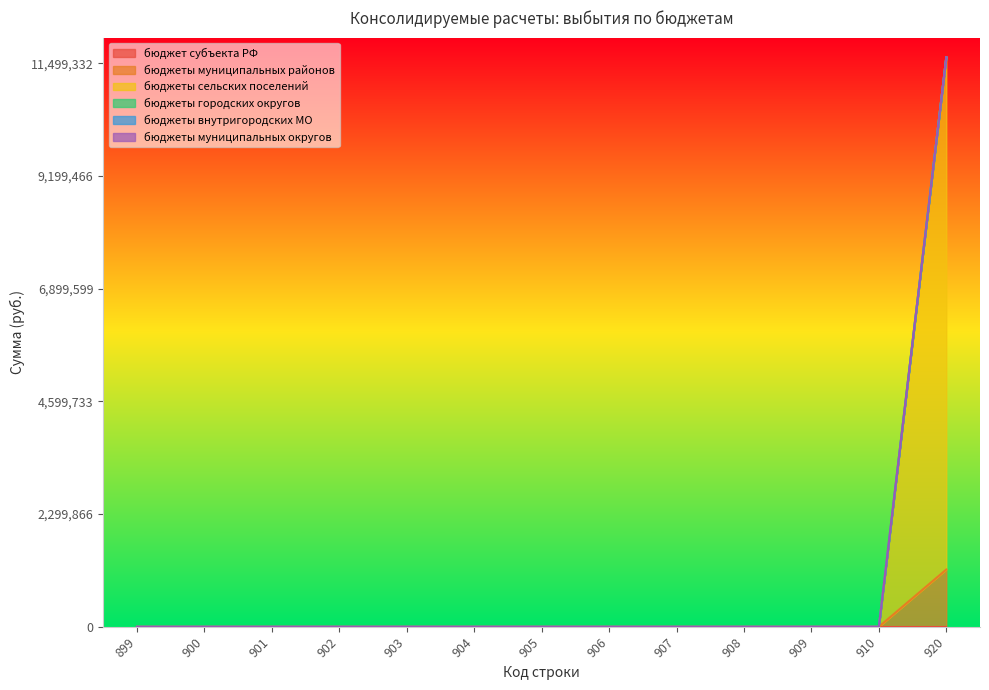

Reading left to right, list all the values displayed in this chart.

бюджет субъекта РФ: 0.0	0.0	0.0	0.0	0.0	0.0	0.0	0.0	0.0	0.0	0.0	0.0	0.0
бюджеты муниципальных районов: 0.0	0.0	0.0	0.0	0.0	0.0	0.0	0.0	0.0	0.0	0.0	0.0	1168500.0
бюджеты сельских поселений: 0.0	0.0	0.0	0.0	0.0	0.0	0.0	0.0	0.0	0.0	0.0	0.0	10453938.6
бюджеты городских округов: 0.0	0.0	0.0	0.0	0.0	0.0	0.0	0.0	0.0	0.0	0.0	0.0	0.0
бюджеты внутригородских МО: 0.0	0.0	0.0	0.0	0.0	0.0	0.0	0.0	0.0	0.0	0.0	0.0	0.0
бюджеты муниципальных округов: 0.0	0.0	0.0	0.0	0.0	0.0	0.0	0.0	0.0	0.0	0.0	0.0	0.0